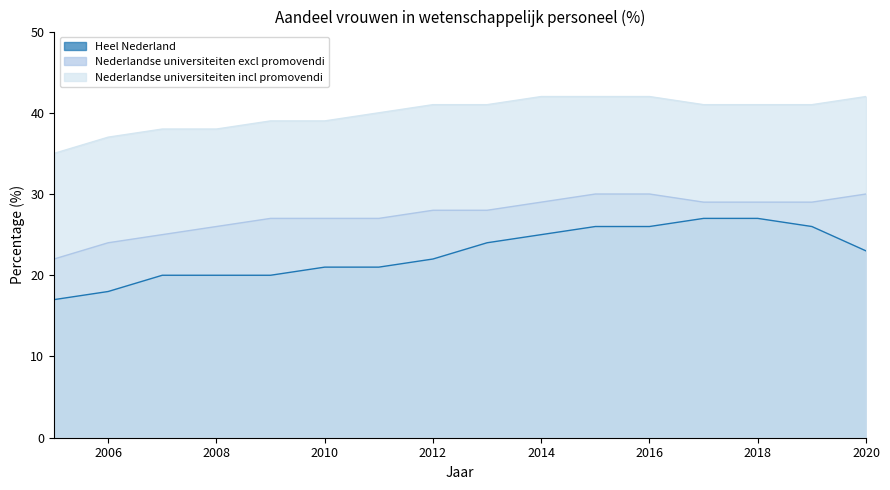

How many Heel Nederland values are between 20 and 26?

12